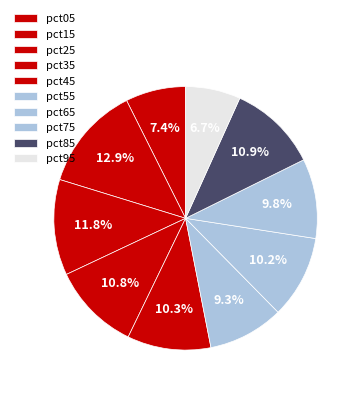

Rank the categories by value from lowest to highest.

pct95, pct05, pct55, pct75, pct65, pct45, pct35, pct85, pct25, pct15